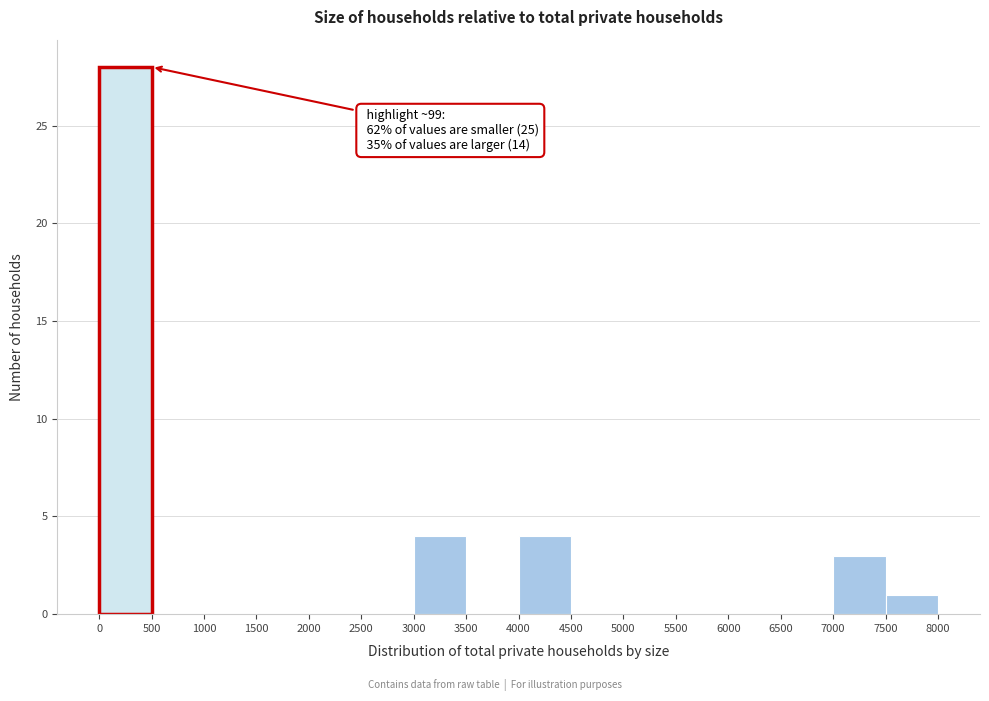

Over which range of the x-axis is the bar tallest?

0 to 500